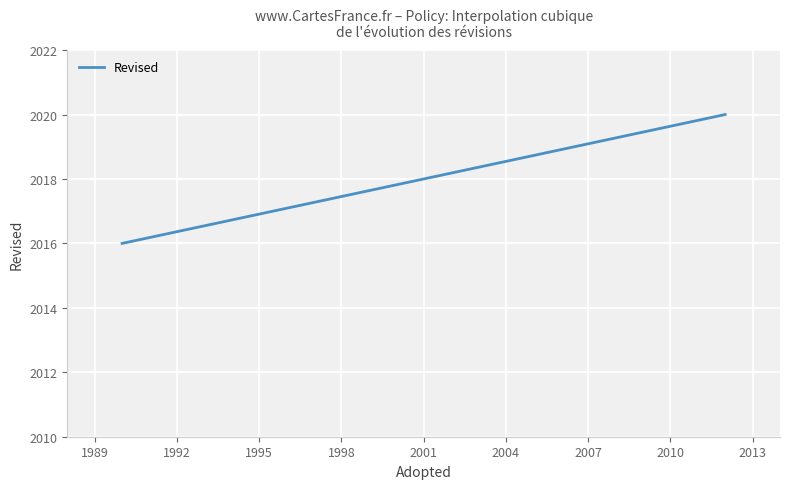

What is the smallest value displayed?

2016.0